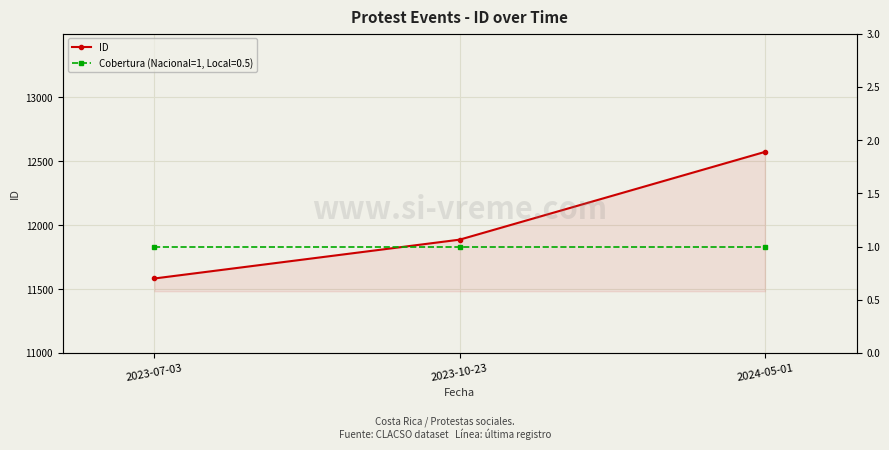

What is the difference between the maximum and second lowest values?

687